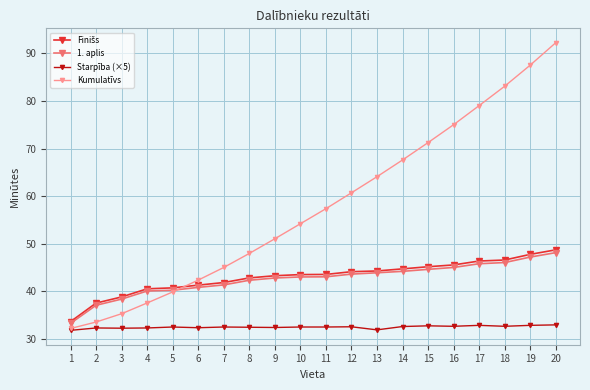

What is the maximum value shown in the chart?

92.3